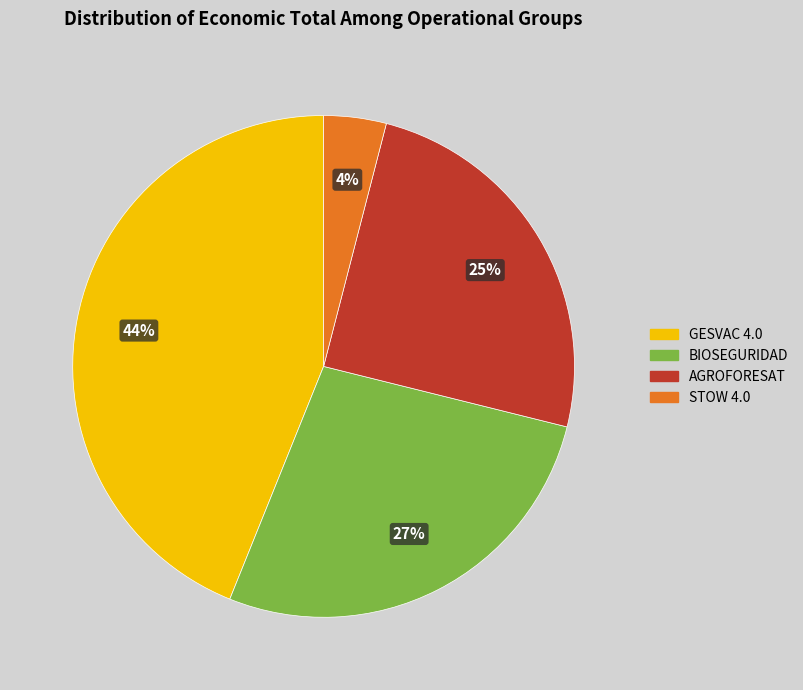

To the nearest percent, what percentage of the pie is BIOSEGURIDAD?

27%